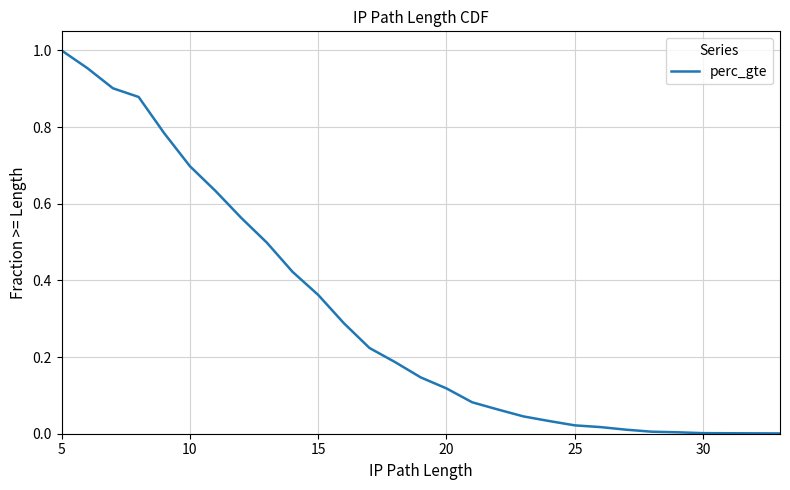

True or false: there are more than 1 points higher than both neighbors.

False